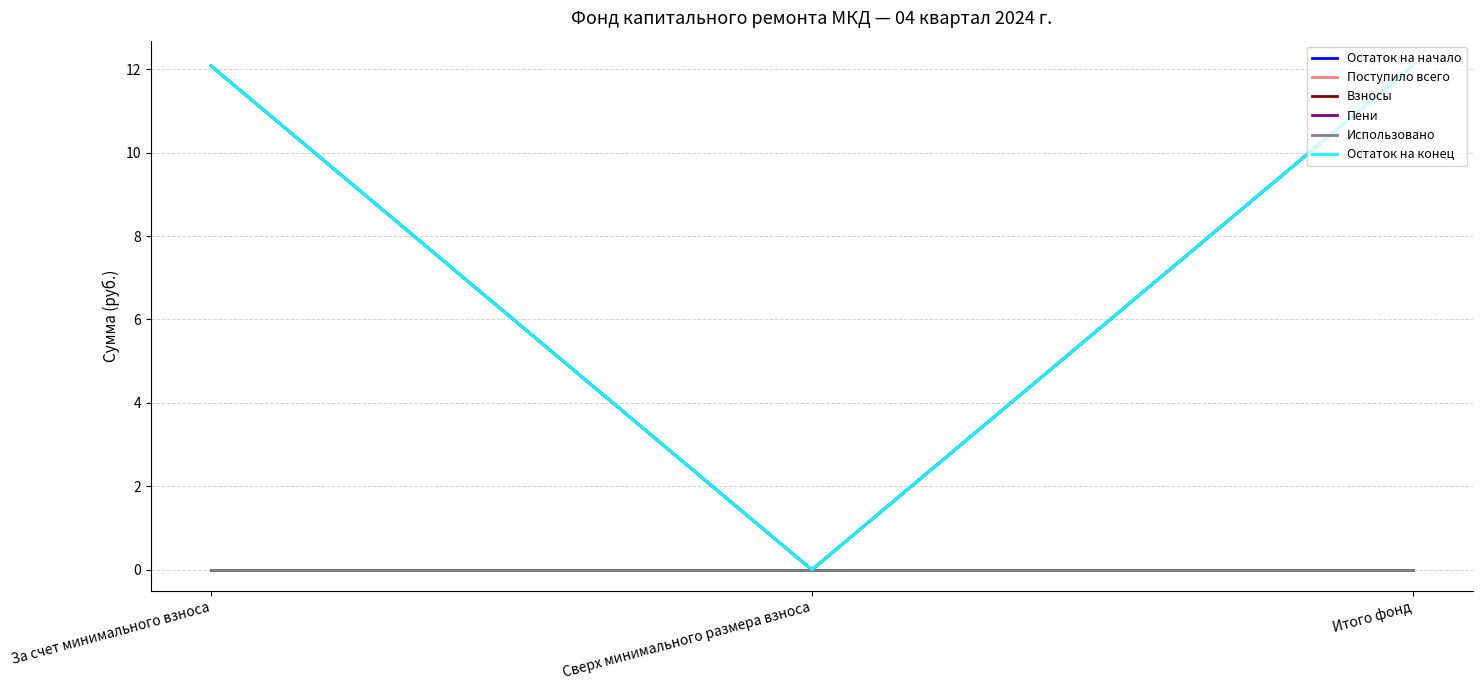

Does the chart have visible grid lines?

Yes